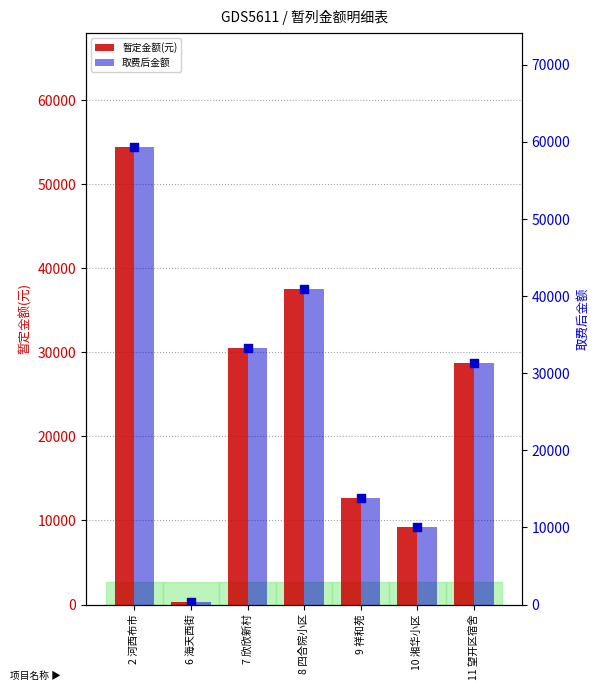

Which series contains the lowest Y value?

暂定金额(元)